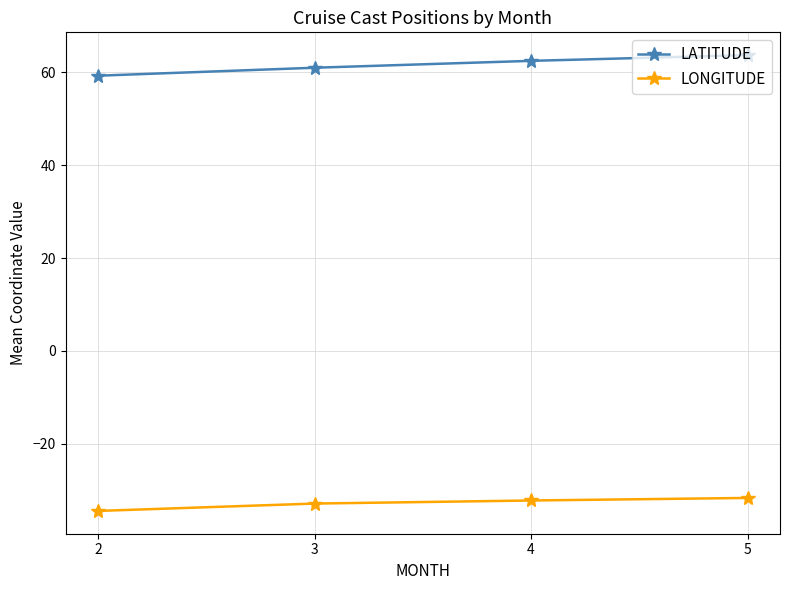

Rank the series at 3 from highest to lowest value.

LATITUDE, LONGITUDE